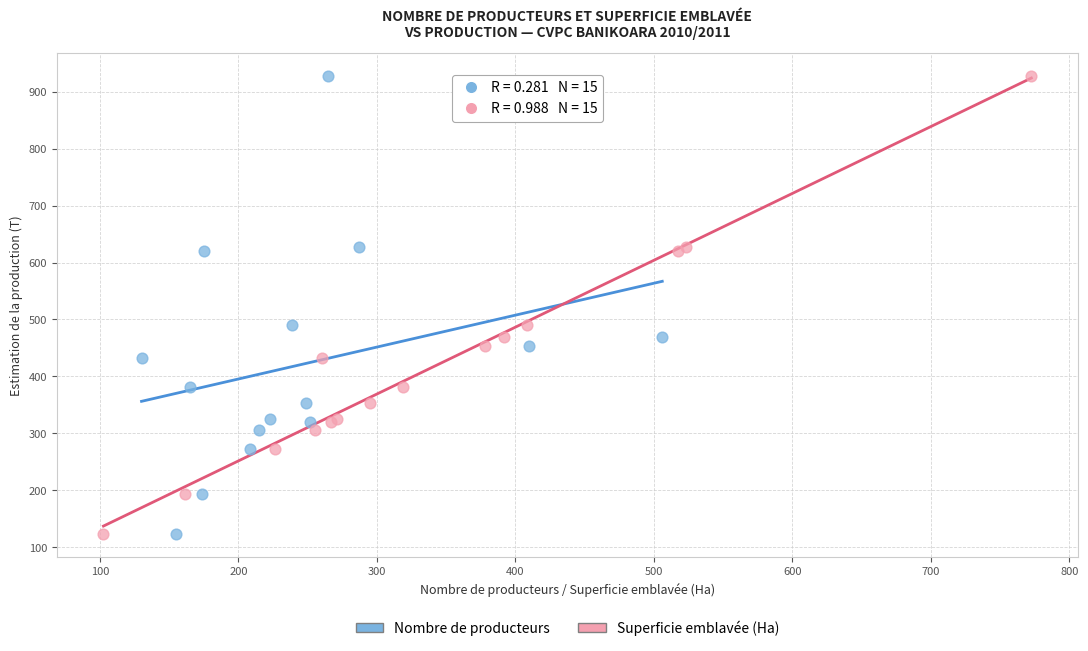

What are all the series names shown in the legend?

Nombre de producteurs, Superficie emblavée (Ha)